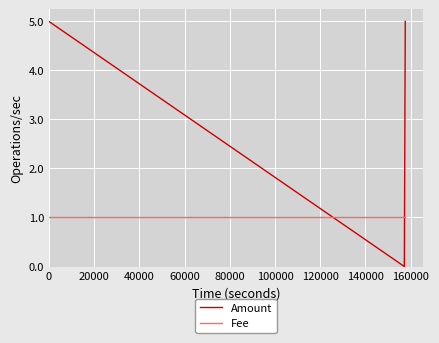

List the series in order of their overall mean, lowest first.

Fee, Amount